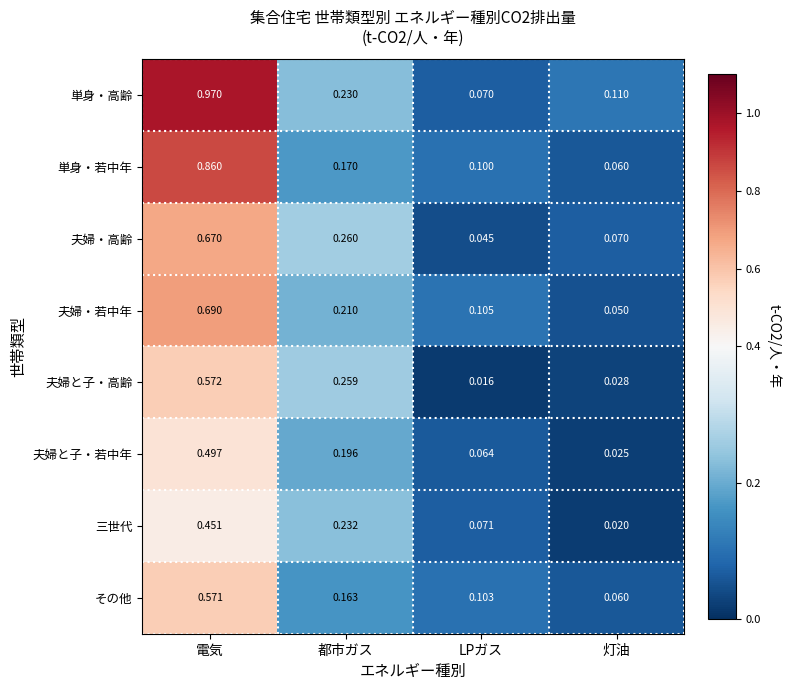

At which category is the sum across all series the highest?

電気